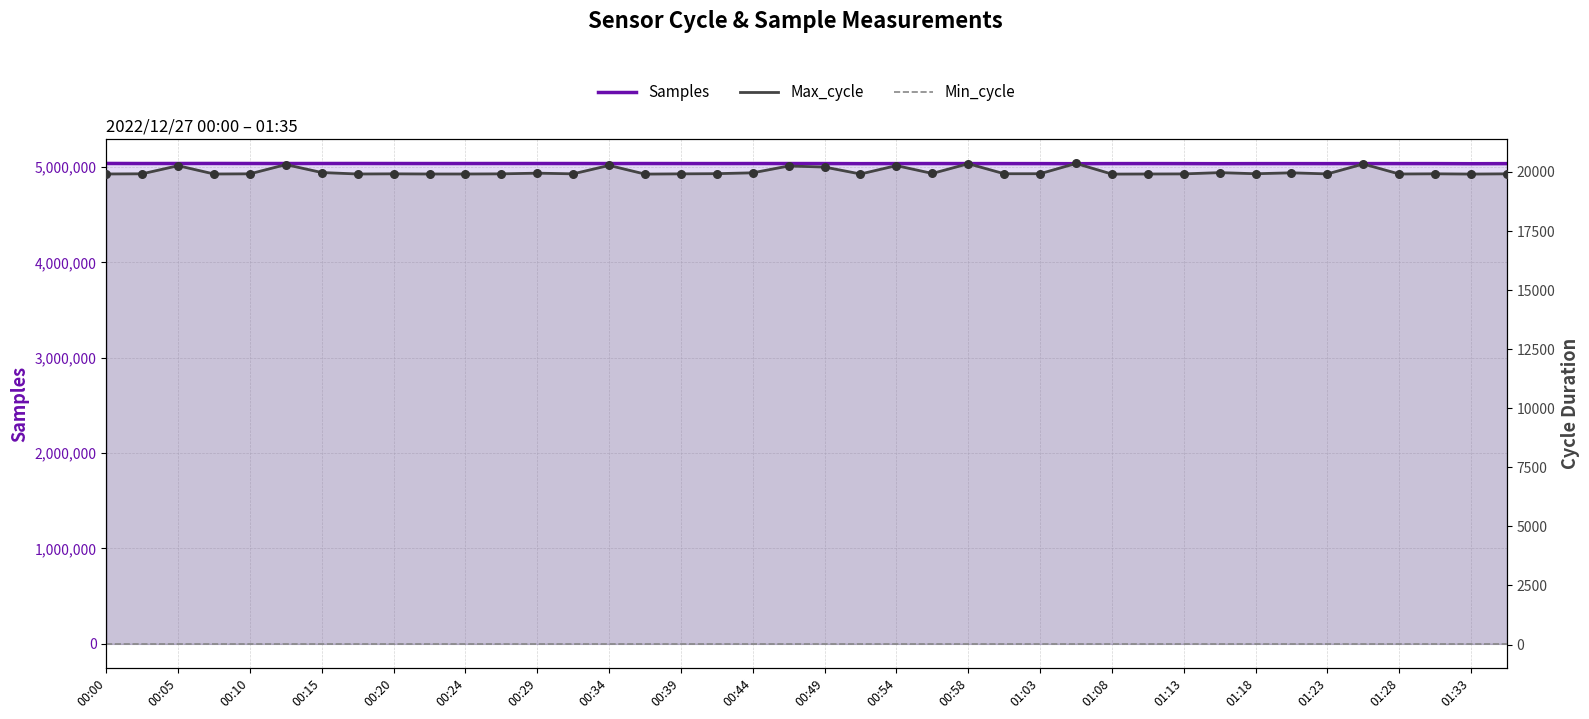

Is the value of Min_cycle at 35 greater than the value of Samples at 26?

No